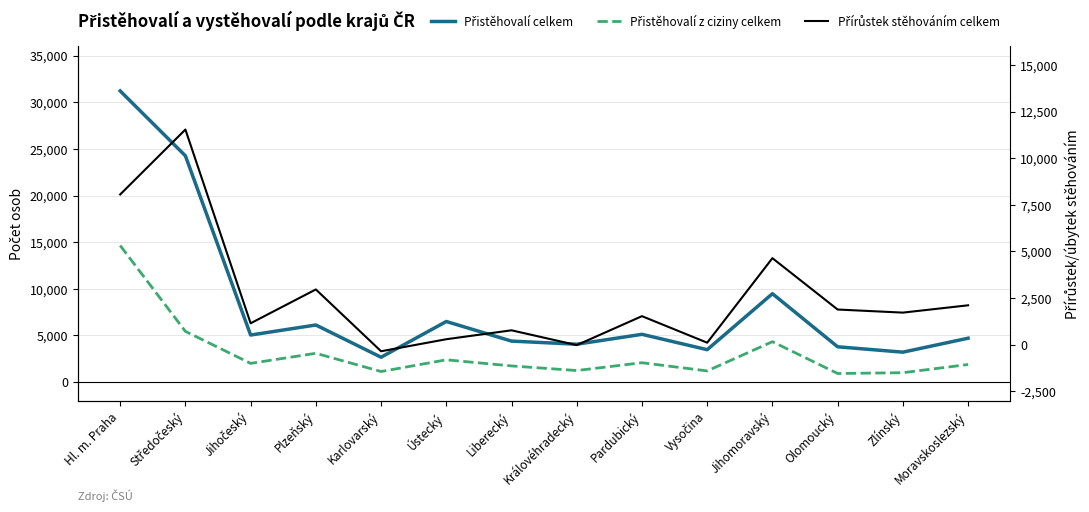

What is the minimum value shown in the chart?

-348